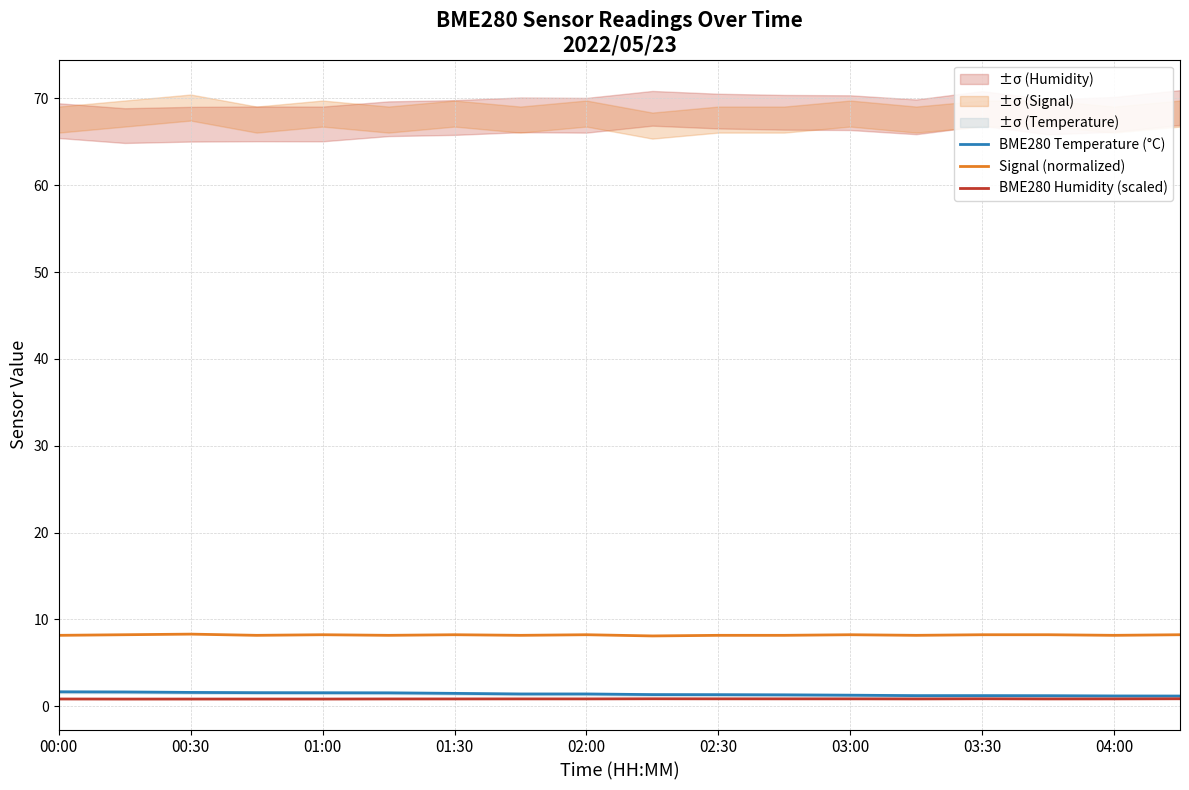

True or false: Signal (normalized) and BME280 Humidity (scaled) intersect in this chart.

False